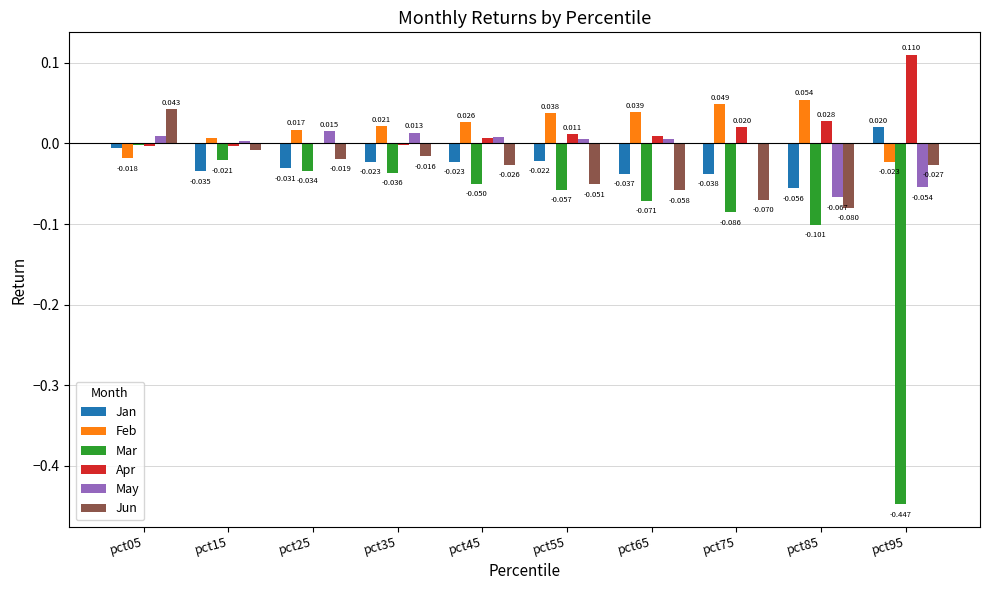

Which category has the highest value across all series?

pct95